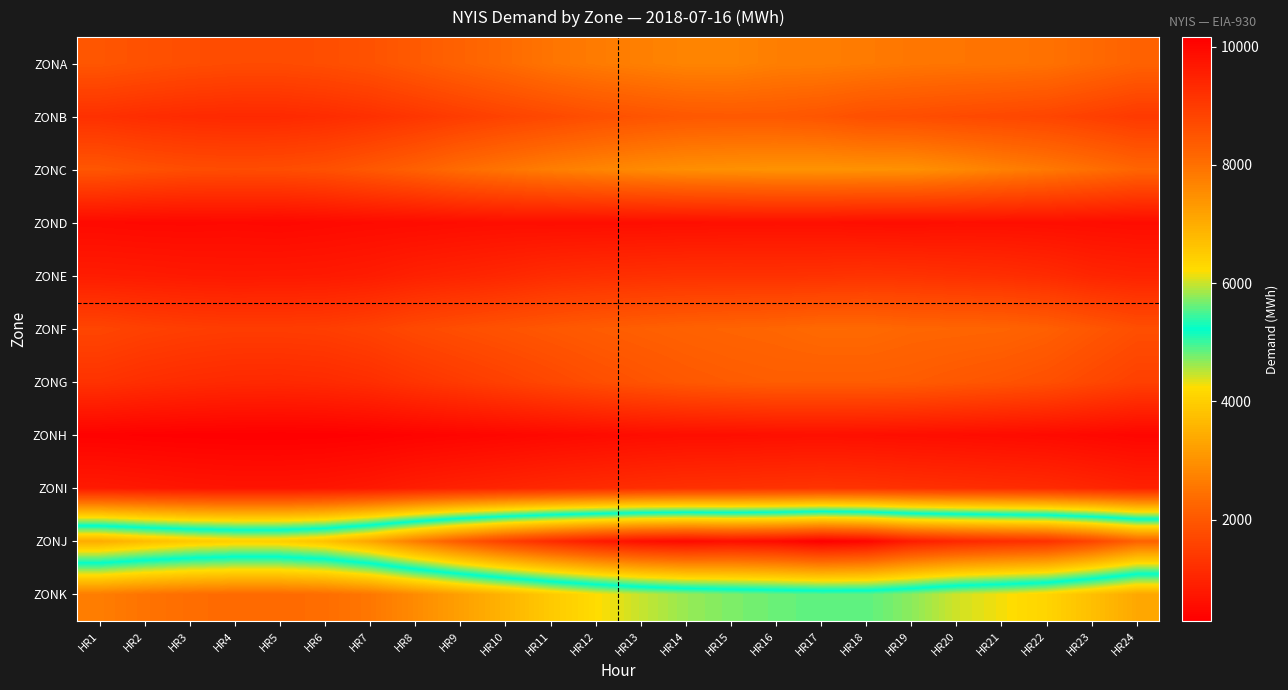

How many distinct data groups are displayed?

11